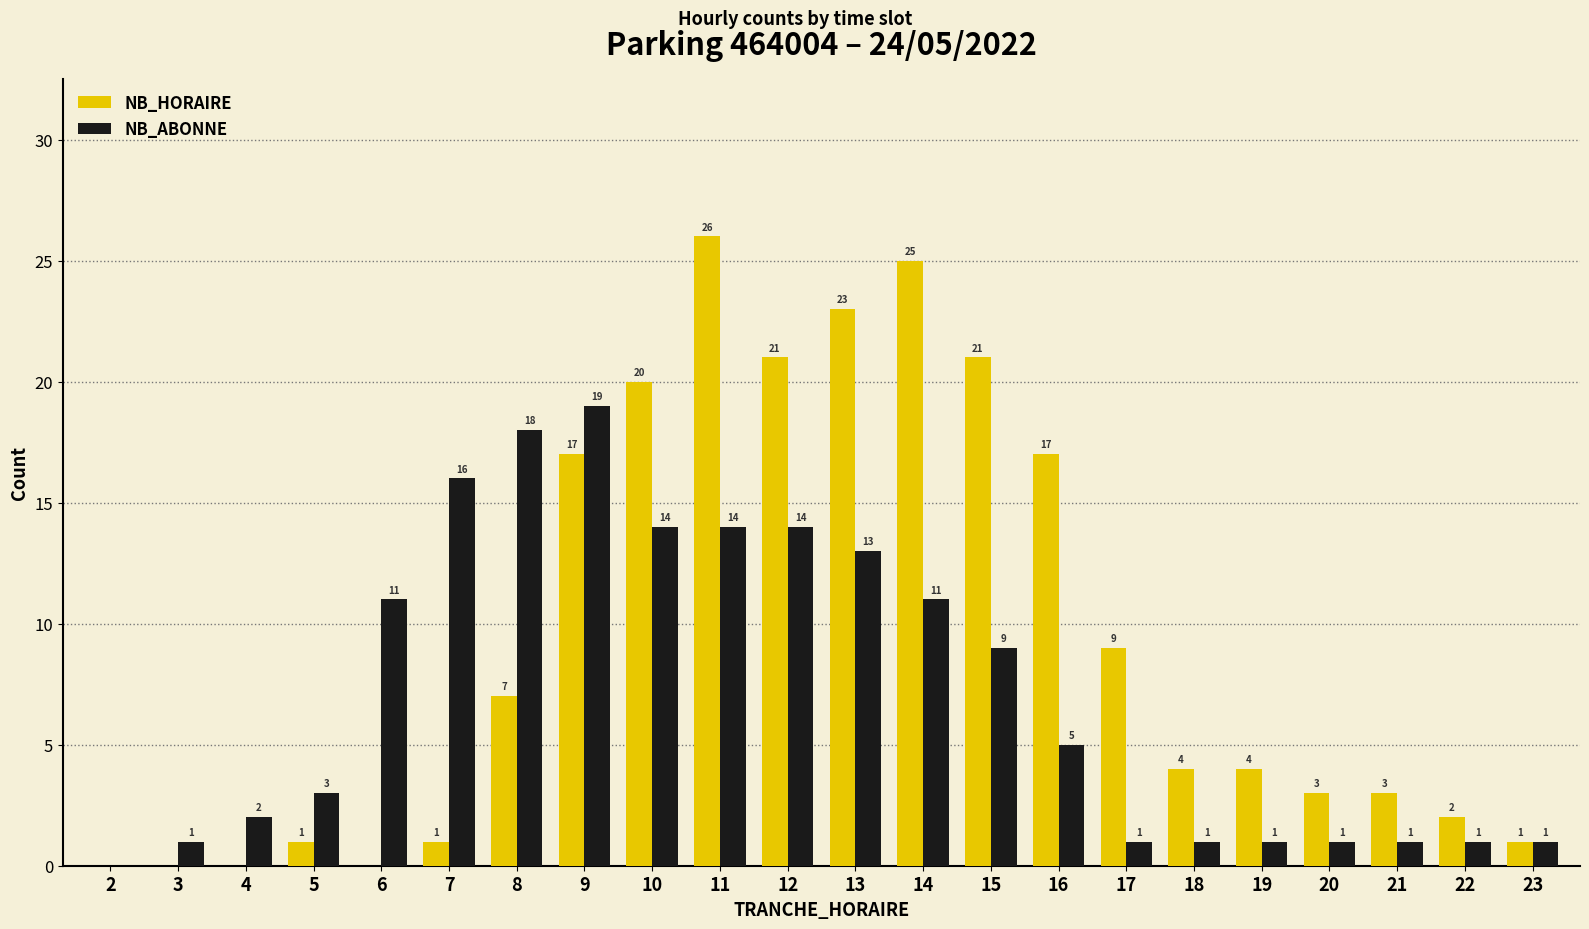

Reading right to left, what are all the values shown in this chart?

NB_HORAIRE: 1	2	3	3	4	4	9	17	21	25	23	21	26	20	17	7	1	0	1	0	0	0
NB_ABONNE: 1	1	1	1	1	1	1	5	9	11	13	14	14	14	19	18	16	11	3	2	1	0